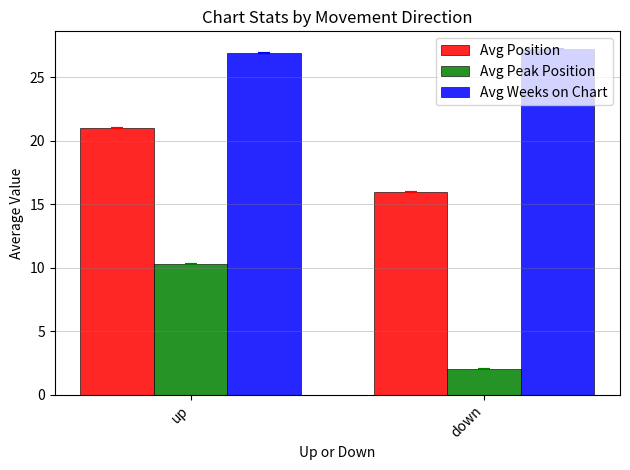

What is the highest value of the Avg Position series?

21.0